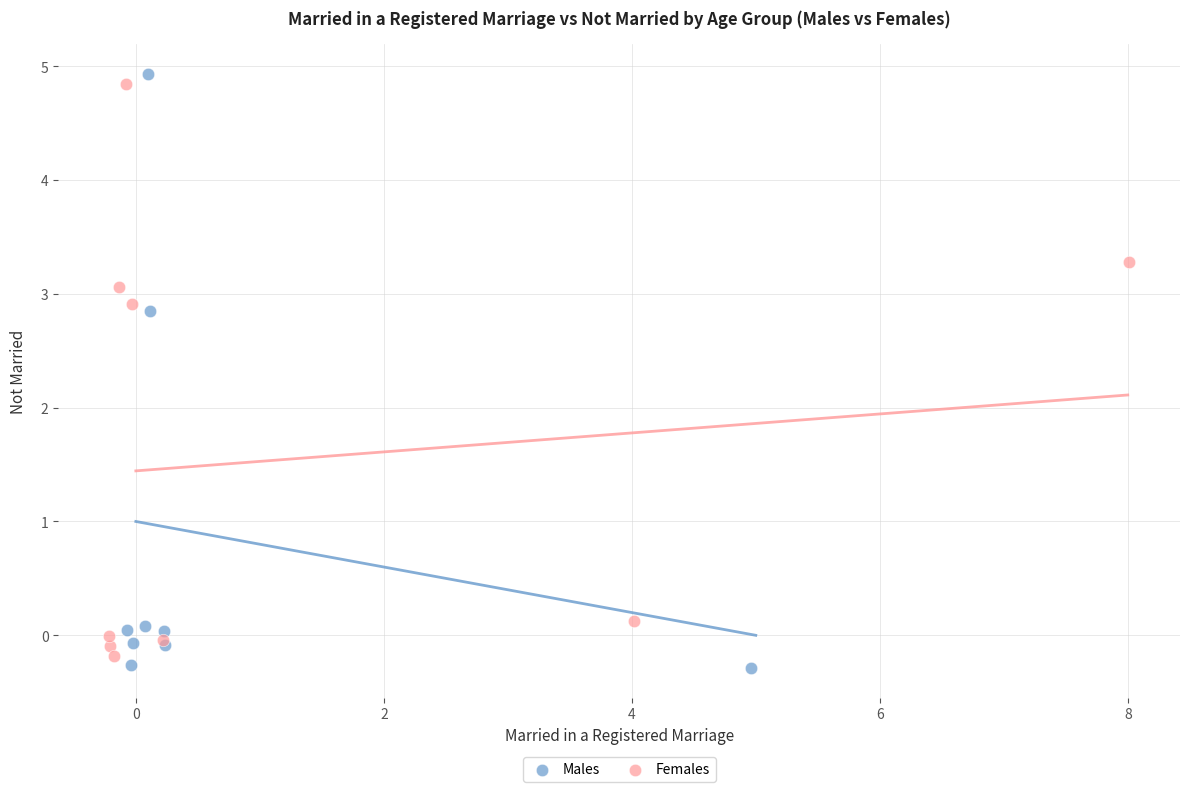

Which series contains the highest Y value?

Males